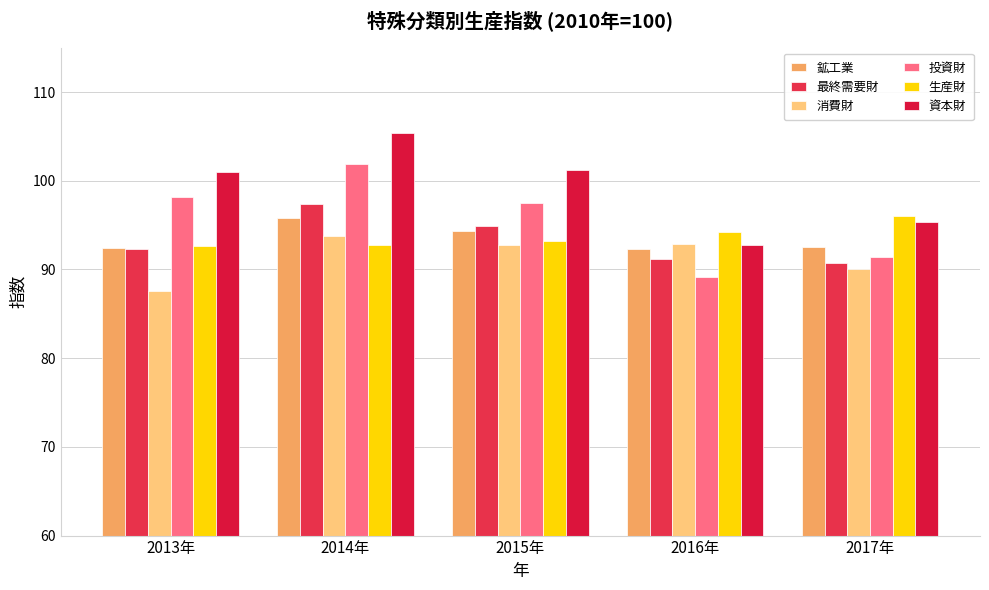

What is the spread (max minus min) of values at 2015年?

8.5